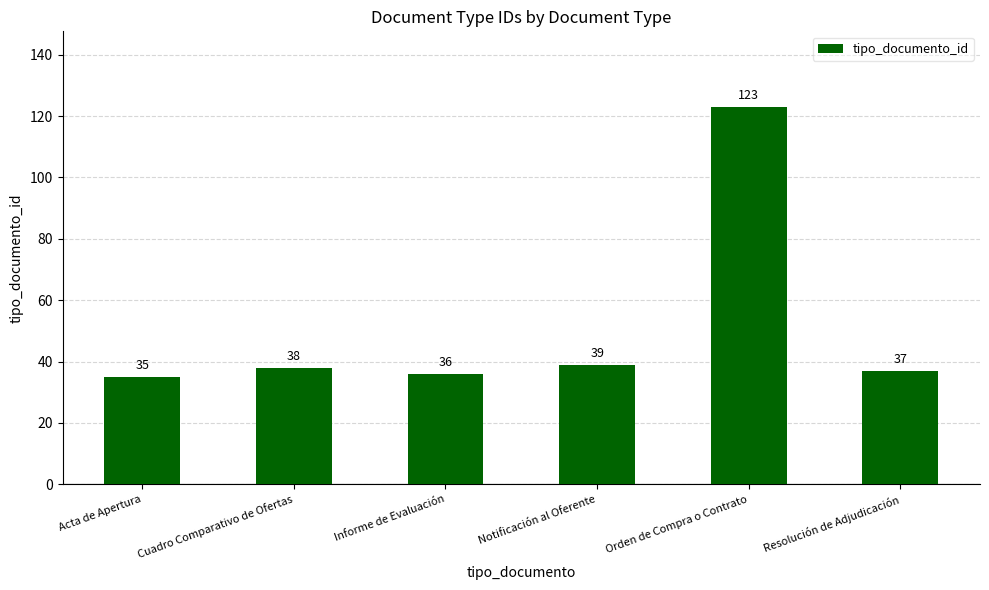

Are the bars horizontal?

No